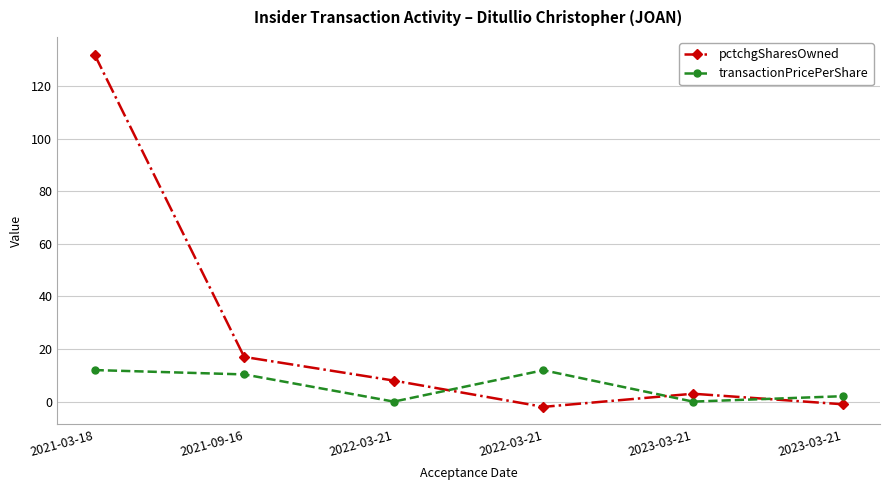

Read the transactionPricePerShare value at 2023-03-21.

2.1